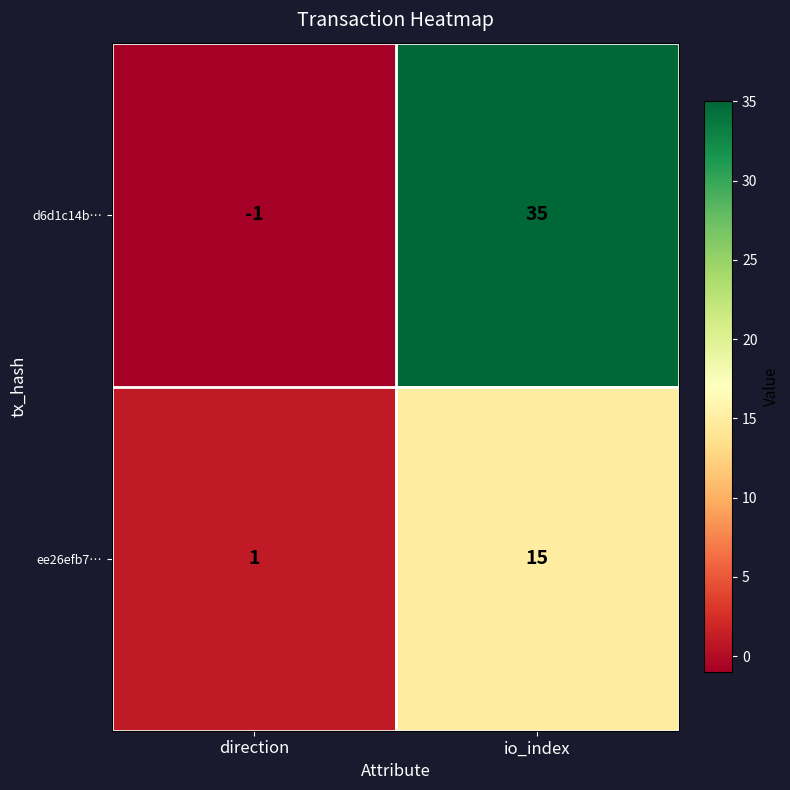

What is the sum of the ee26efb7… values at direction and io_index?

16